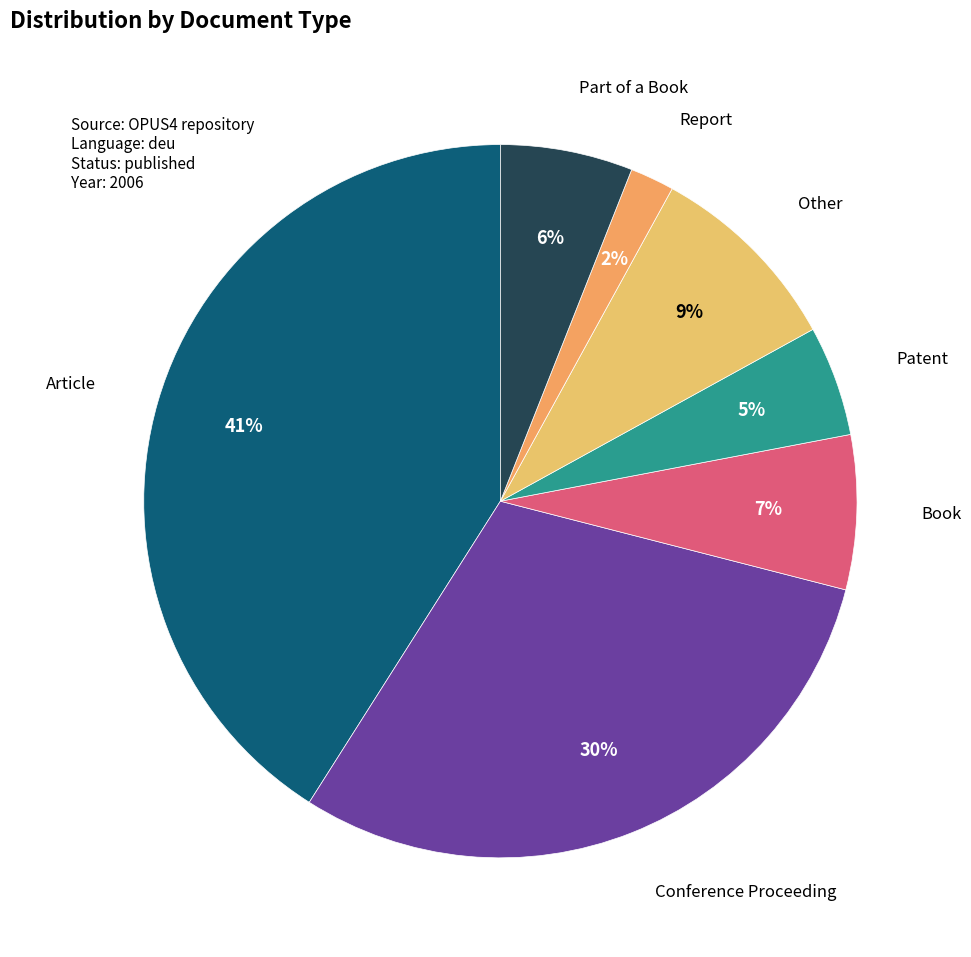

True or false: Conference Proceeding accounts for 19% of the total.

False